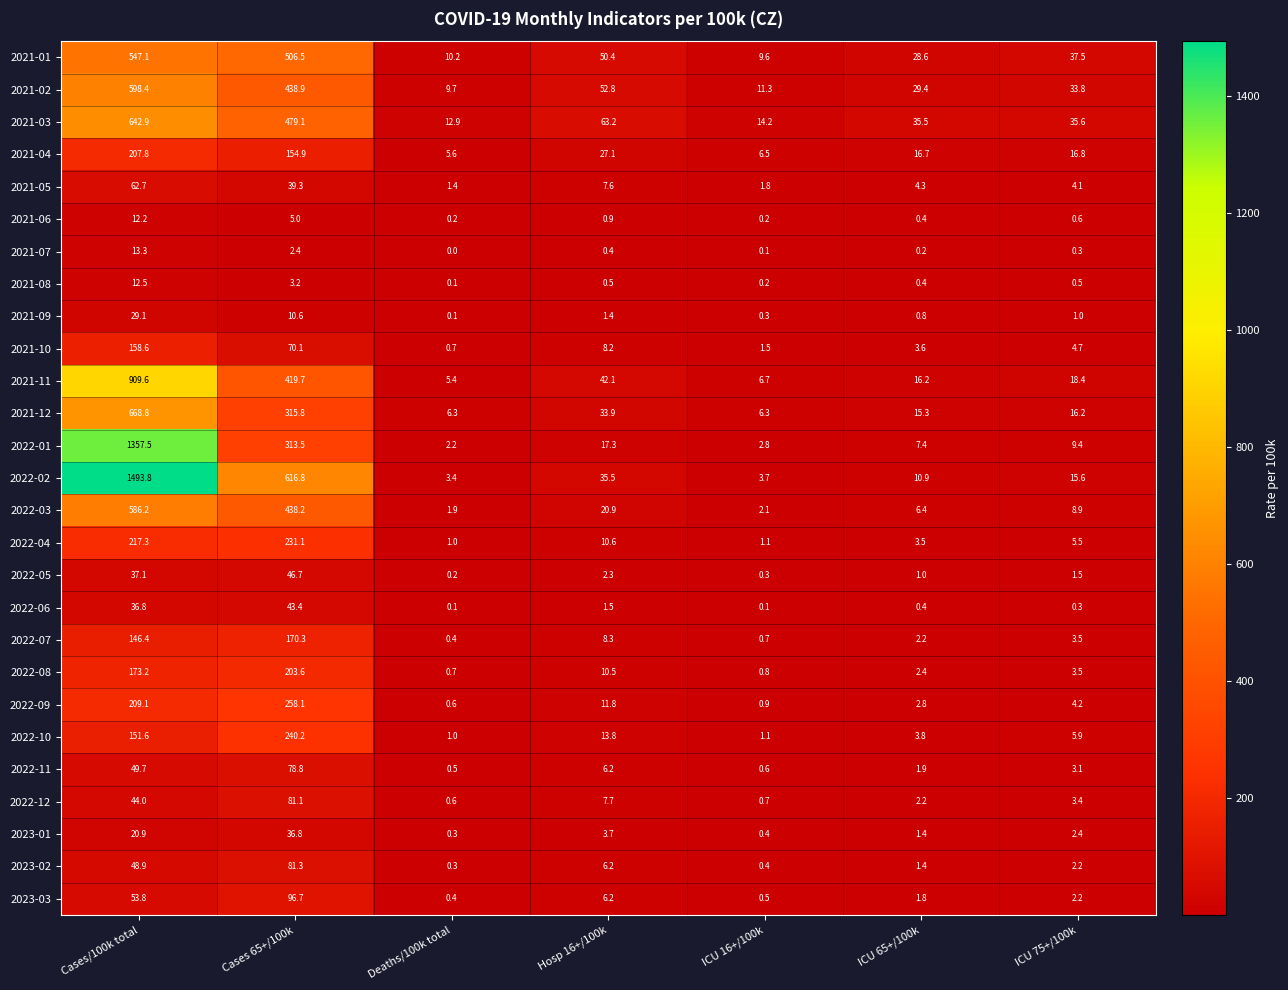

What is the average value of the 2022-08 series?

56.4